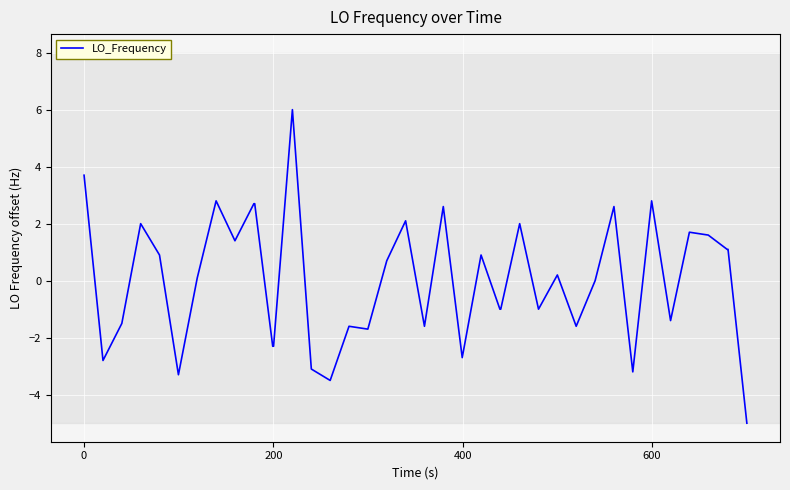

What is the greatest value displayed?

6.0